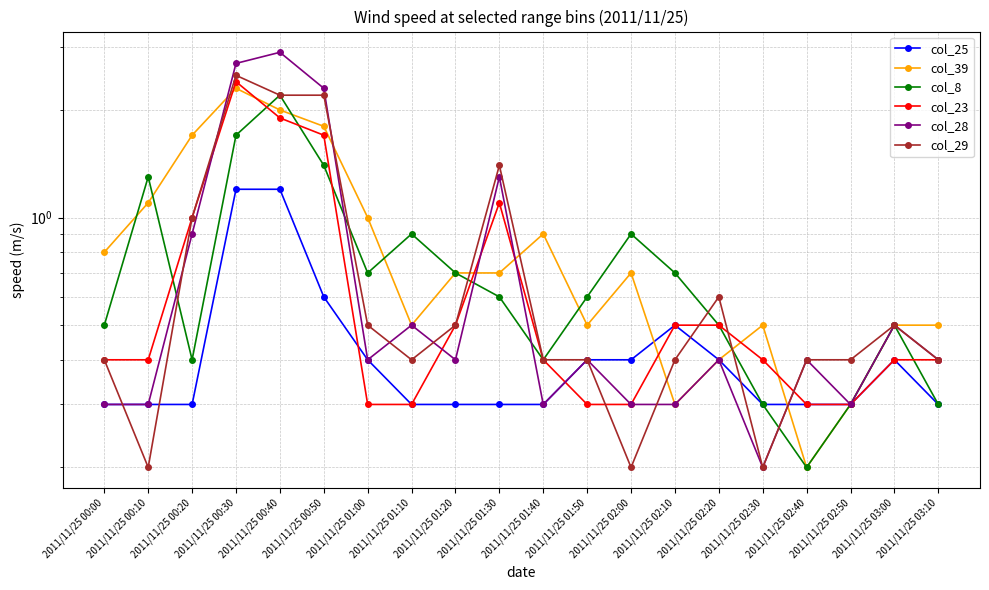

Which series changed the most between 2011/11/25 01:30 and 2011/11/25 02:10?

col_28